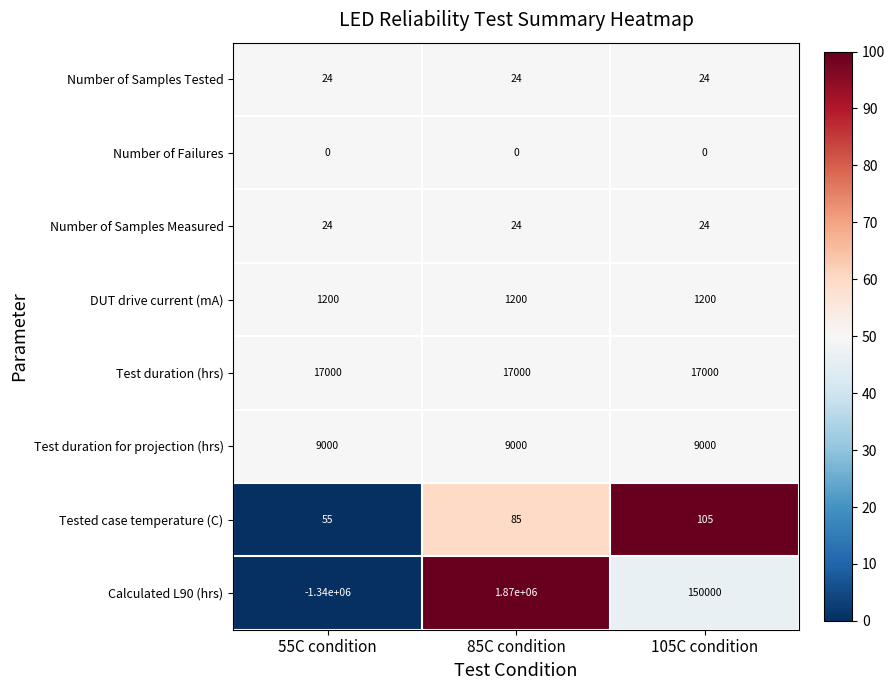

Count the Tested case temperature (C) values in the range 55 to 105.

3